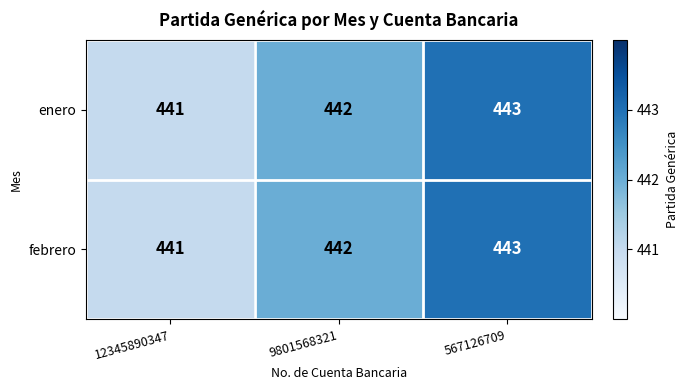

Reading right to left, what are all the values shown in this chart?

enero: 567126709=443	9801568321=442	12345890347=441
febrero: 567126709=443	9801568321=442	12345890347=441